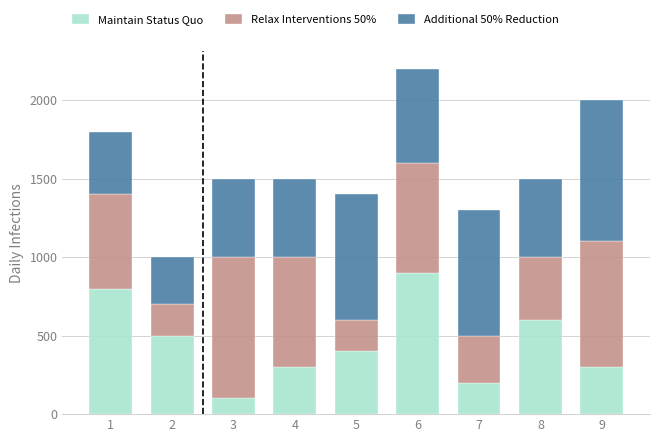

What is the highest value of the Maintain Status Quo series?

900